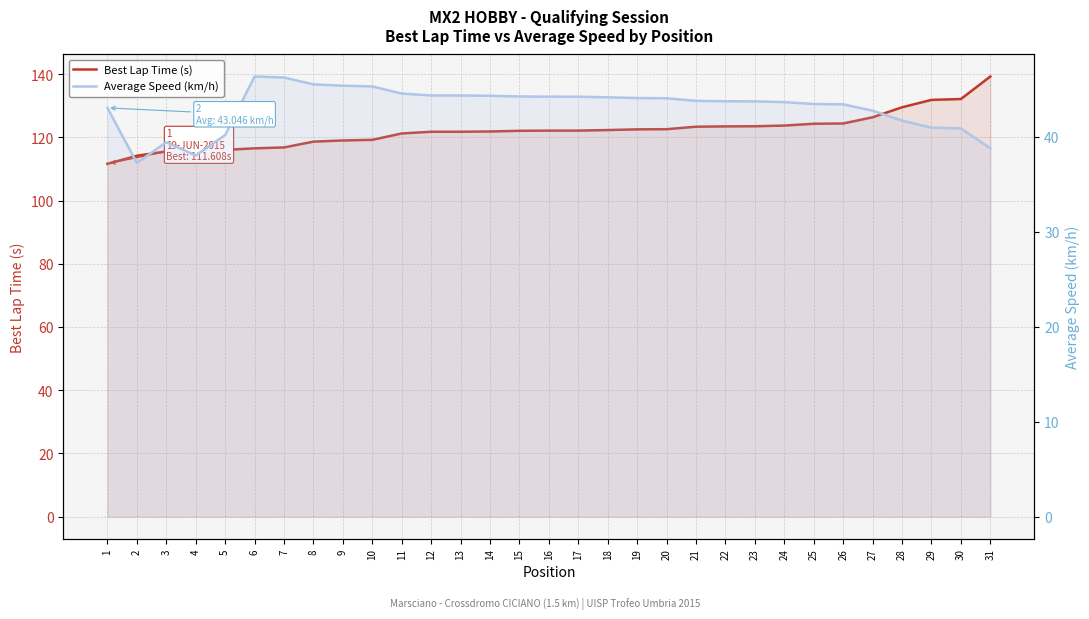

At which label does Average Speed (km/h) reach its minimum?

2